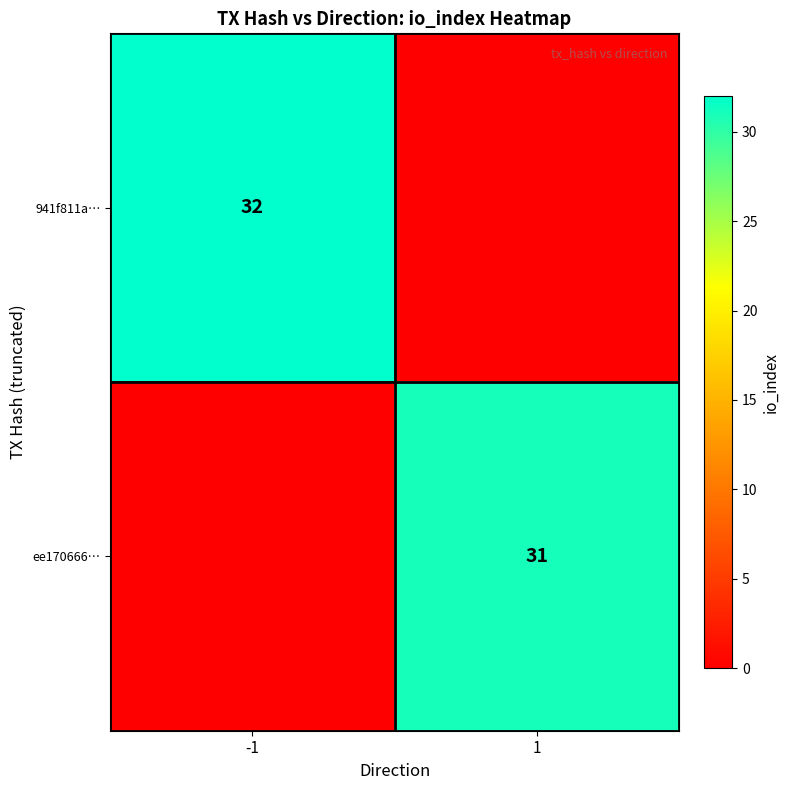

True or false: 941f811a… has a value of 32 at -1.

True